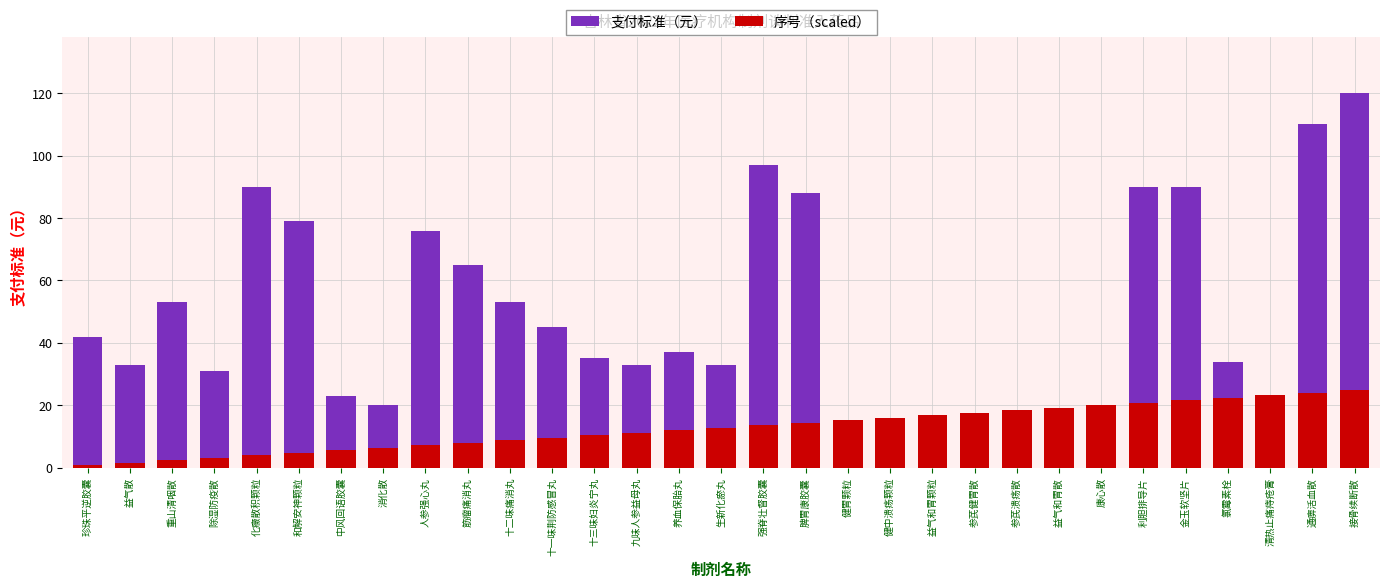

At 益气和胃散, list the series in order from largest to smallest.

序号（scaled）, 支付标准（元）